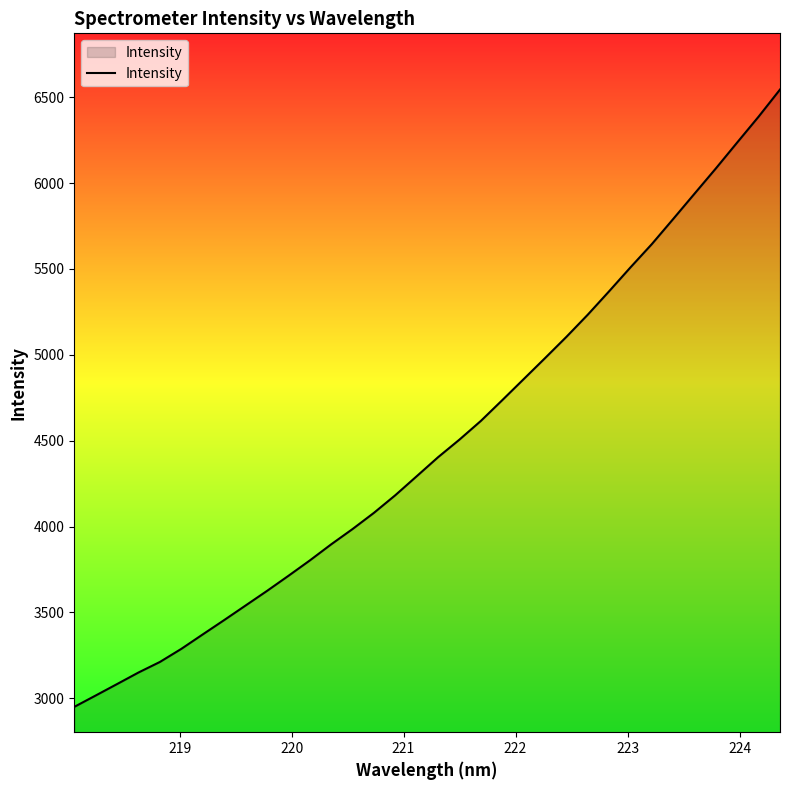

What is the greatest value displayed?

6544.9